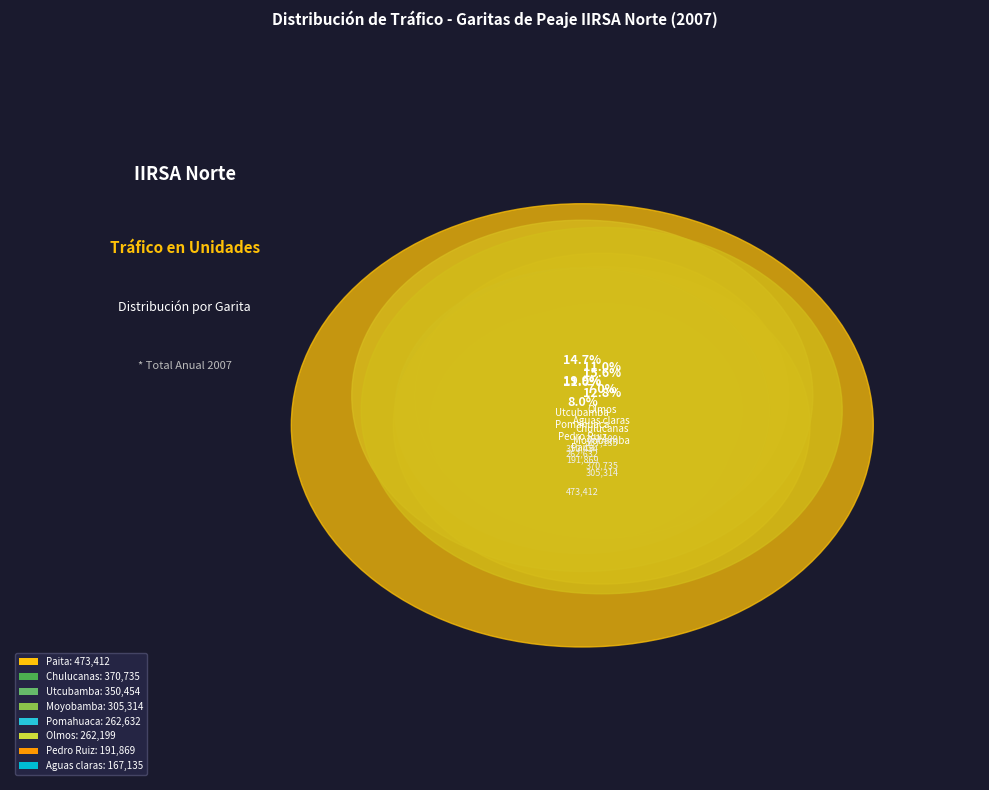

How many segments does this pie chart have?

8